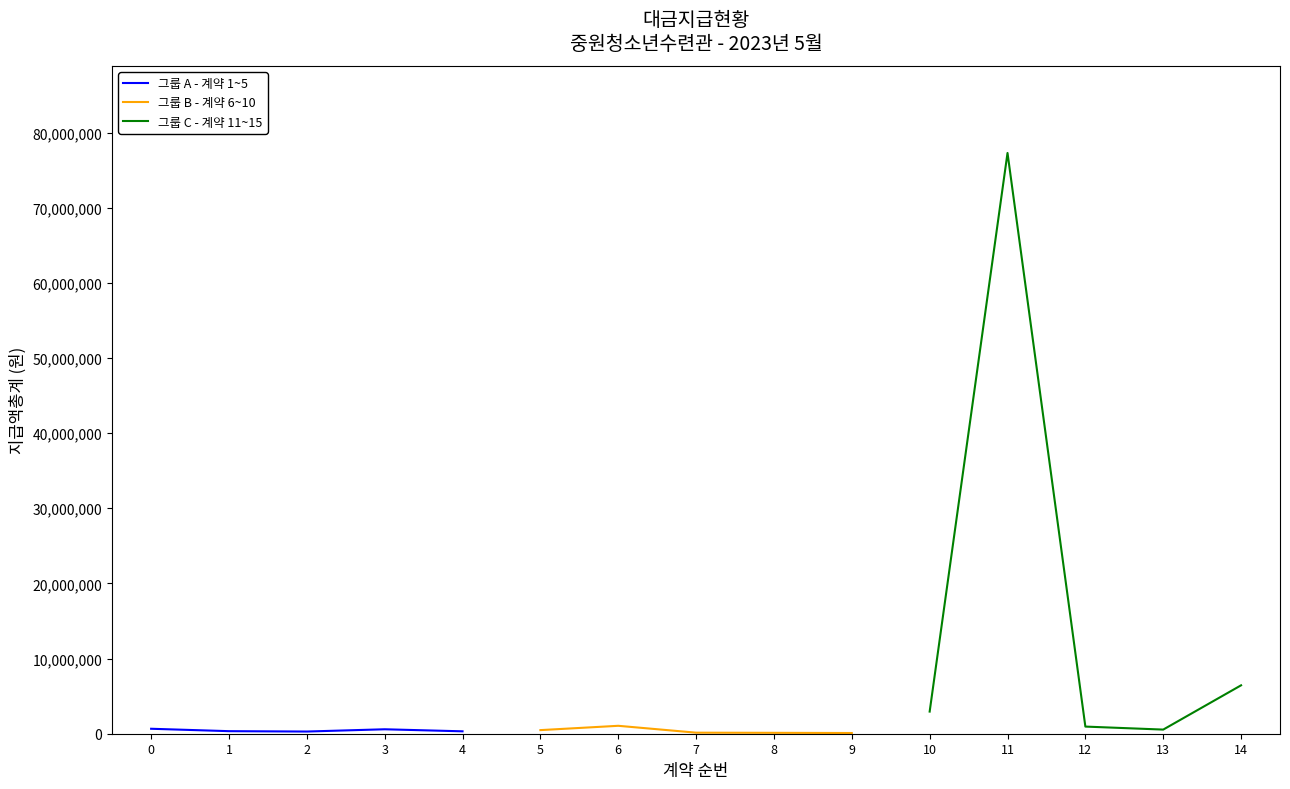

What is the difference between the highest and lowest values at 3?

471800